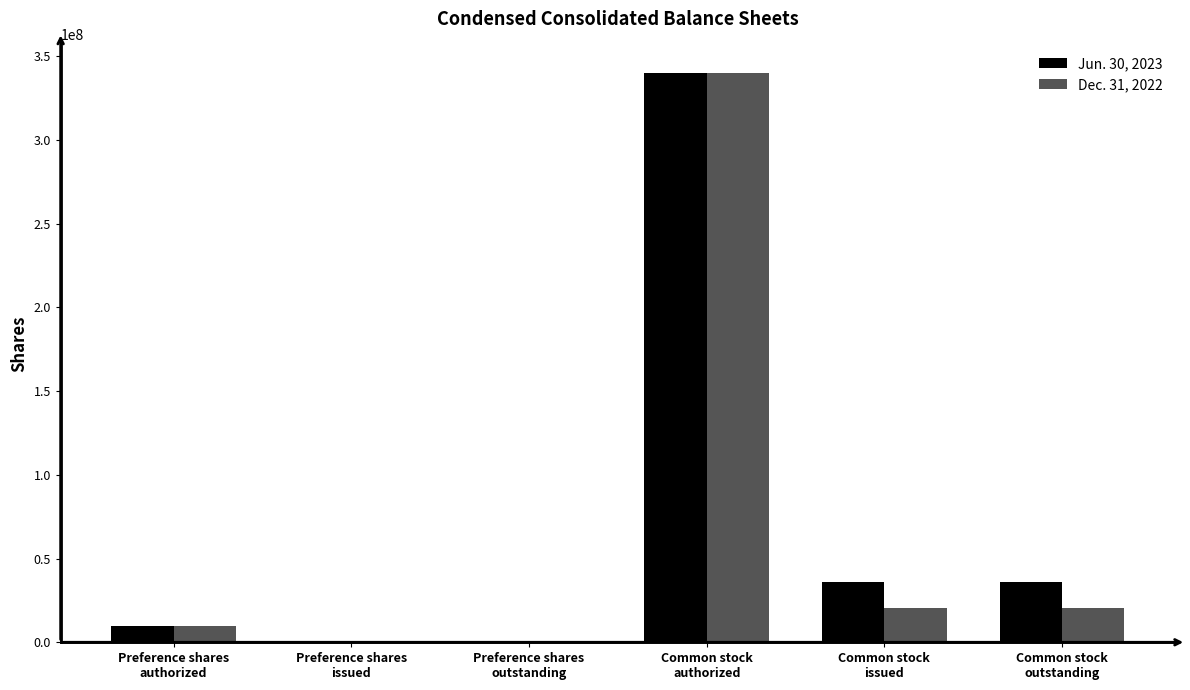

Reading left to right, extract all data points from this chart.

Jun. 30, 2023: 10000000	0	0	340000000	35743007	35743007
Dec. 31, 2022: 10000000	0	0	340000000	20187850	20187850